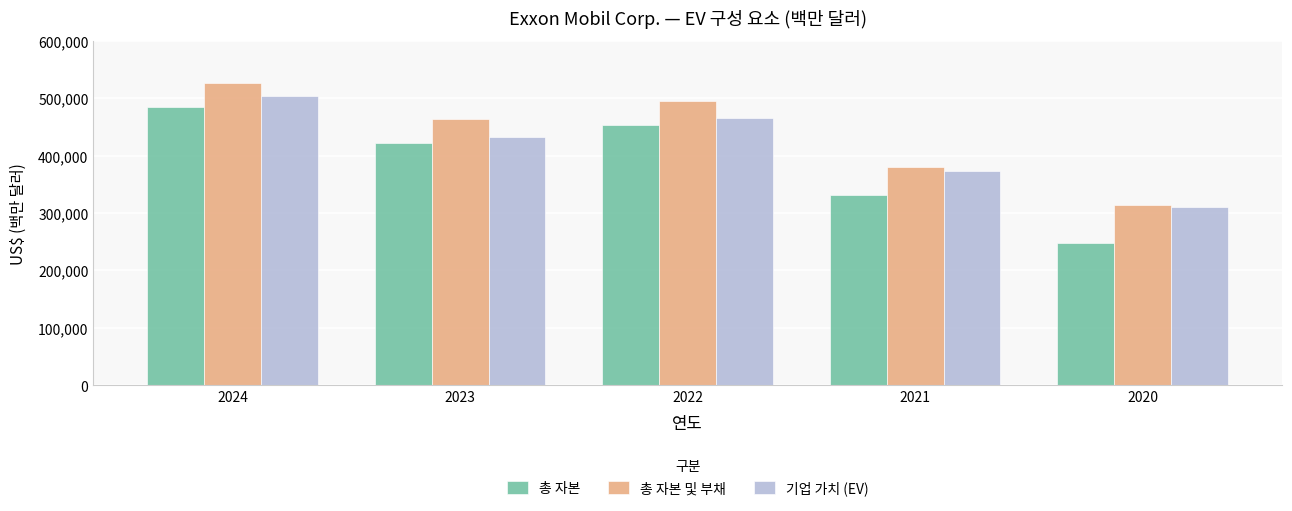

How many data points in 총 자본 are less than 421662?

2